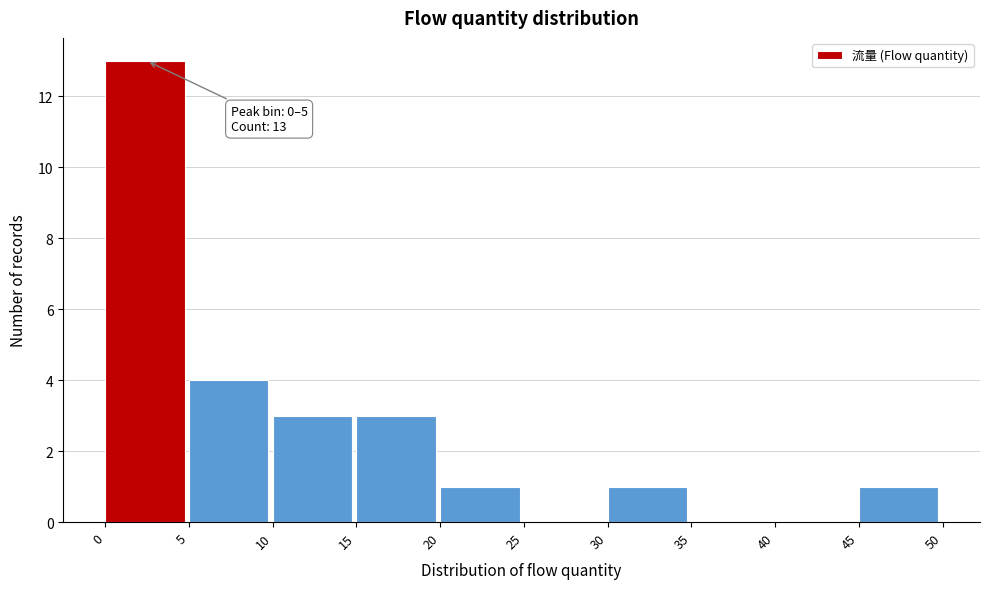

Which range on the x-axis has the tallest bar?

0 to 5